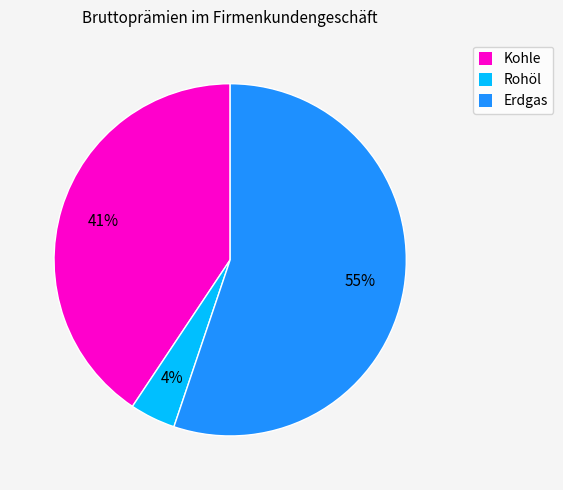

Approximately how many times larger is the value at Rohöl compared to Kohle?

0.1